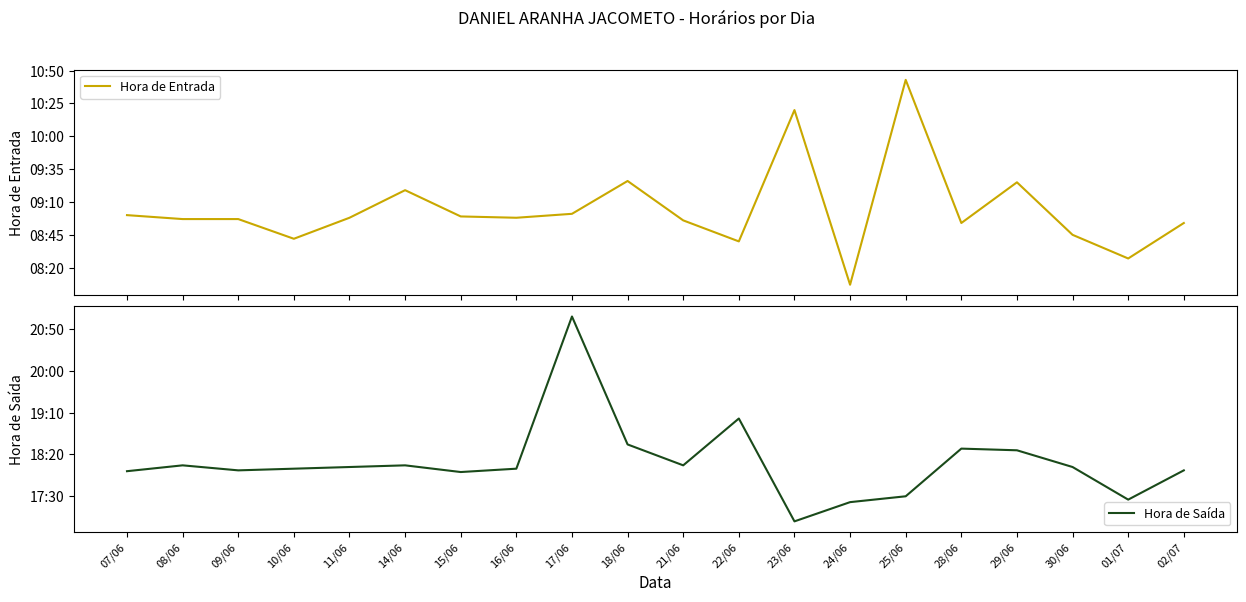

Read the Hora de Entrada value at 18/06, to the nearest 5.

565